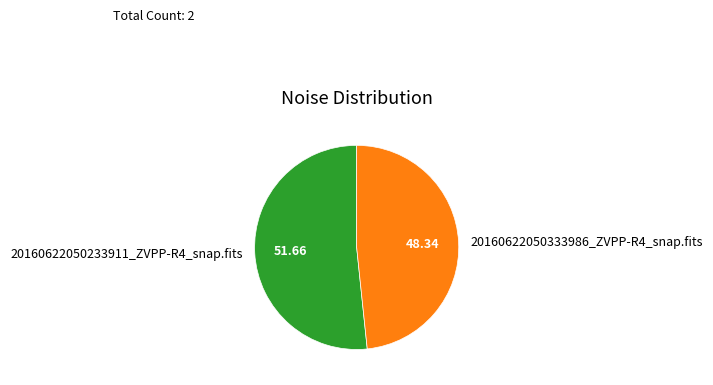

Between 20160622050233911_ZVPP-R4_snap.fits and 20160622050333986_ZVPP-R4_snap.fits, which is larger?

20160622050233911_ZVPP-R4_snap.fits